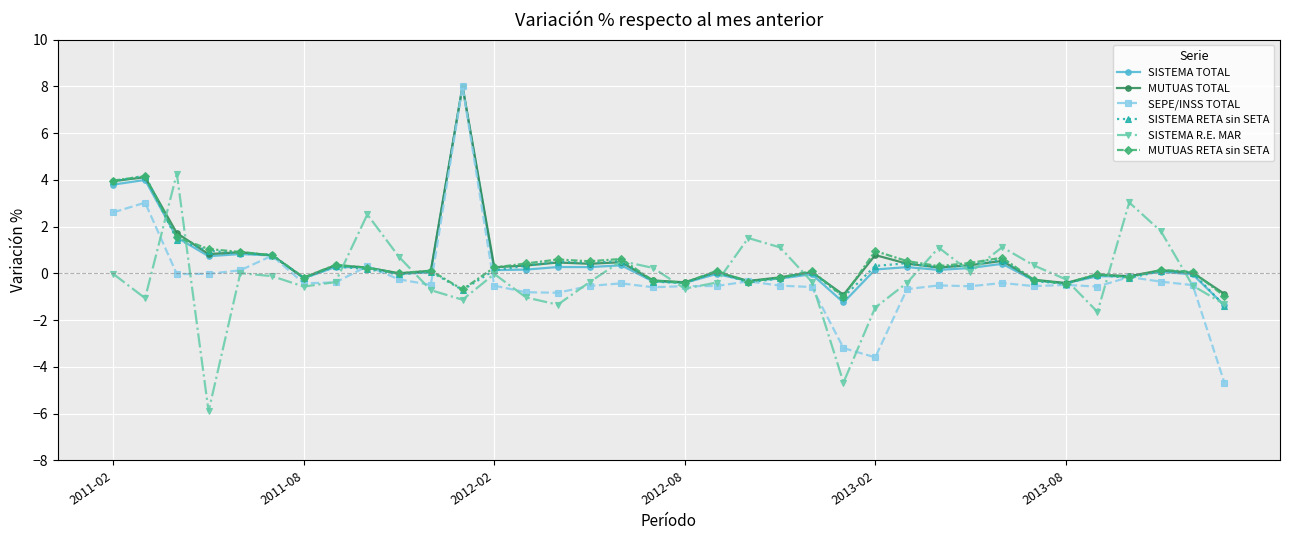

Which series has the largest range (max minus min)?

SEPE/INSS TOTAL